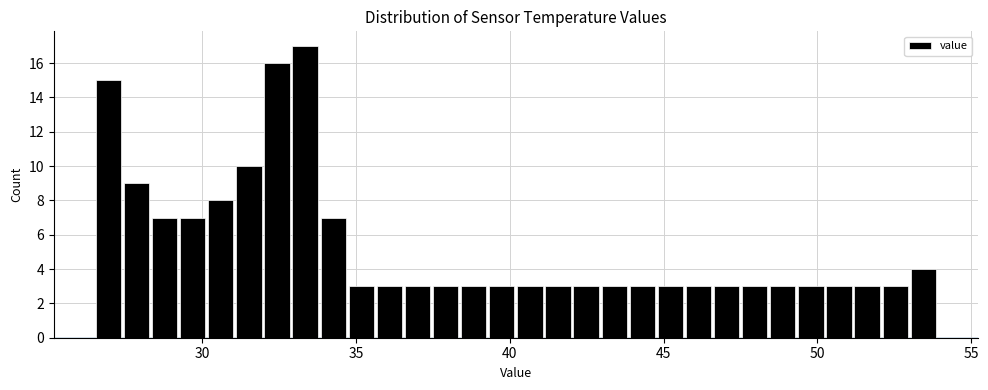

Read against the x-axis, roughly where is the centre of the tallest bar?

33.5